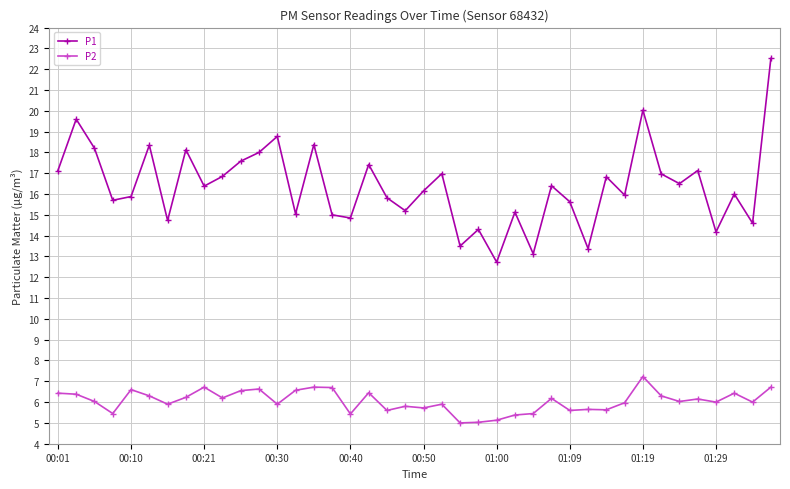

Is this an area chart (filled region under the line)?

No